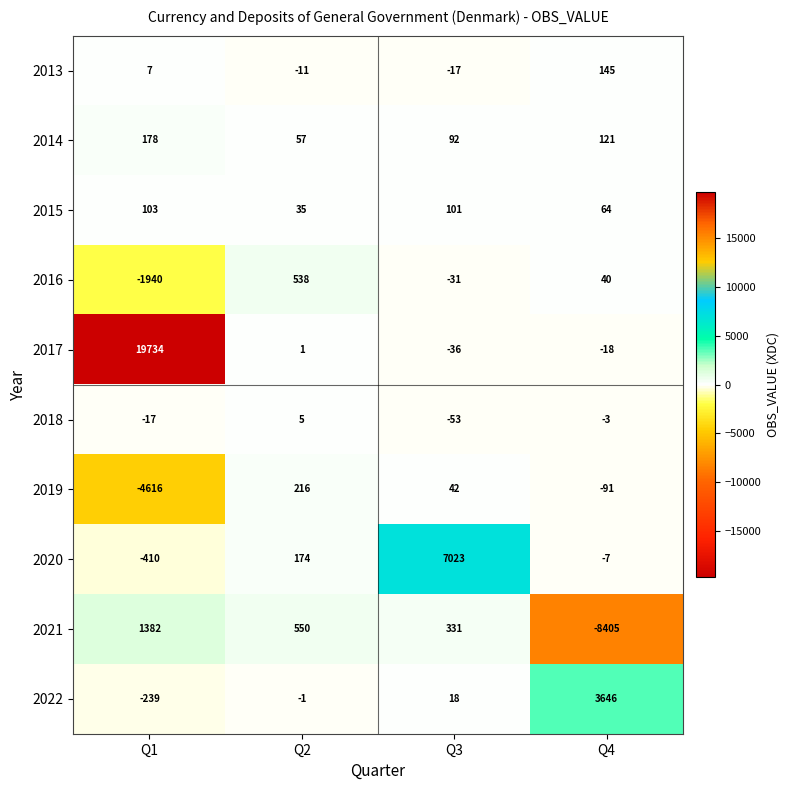

Read the 2019 value at Q1, to the nearest 100.

-4600